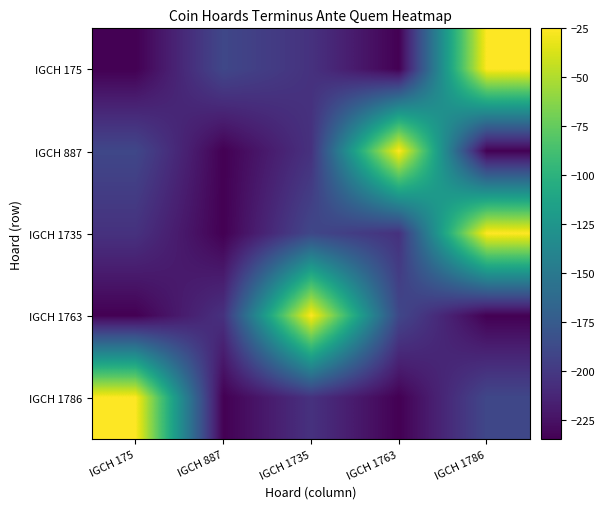

Reading right to left, transcribe all the data shown in this chart.

IGCH 175: IGCH 1786=-25	IGCH 1763=-235	IGCH 1735=-205	IGCH 887=-190	IGCH 175=-235
IGCH 887: IGCH 1786=-235	IGCH 1763=-25	IGCH 1735=-205	IGCH 887=-235	IGCH 175=-190
IGCH 1735: IGCH 1786=-25	IGCH 1763=-205	IGCH 1735=-190	IGCH 887=-235	IGCH 175=-205
IGCH 1763: IGCH 1786=-235	IGCH 1763=-190	IGCH 1735=-25	IGCH 887=-205	IGCH 175=-235
IGCH 1786: IGCH 1786=-190	IGCH 1763=-235	IGCH 1735=-205	IGCH 887=-235	IGCH 175=-25